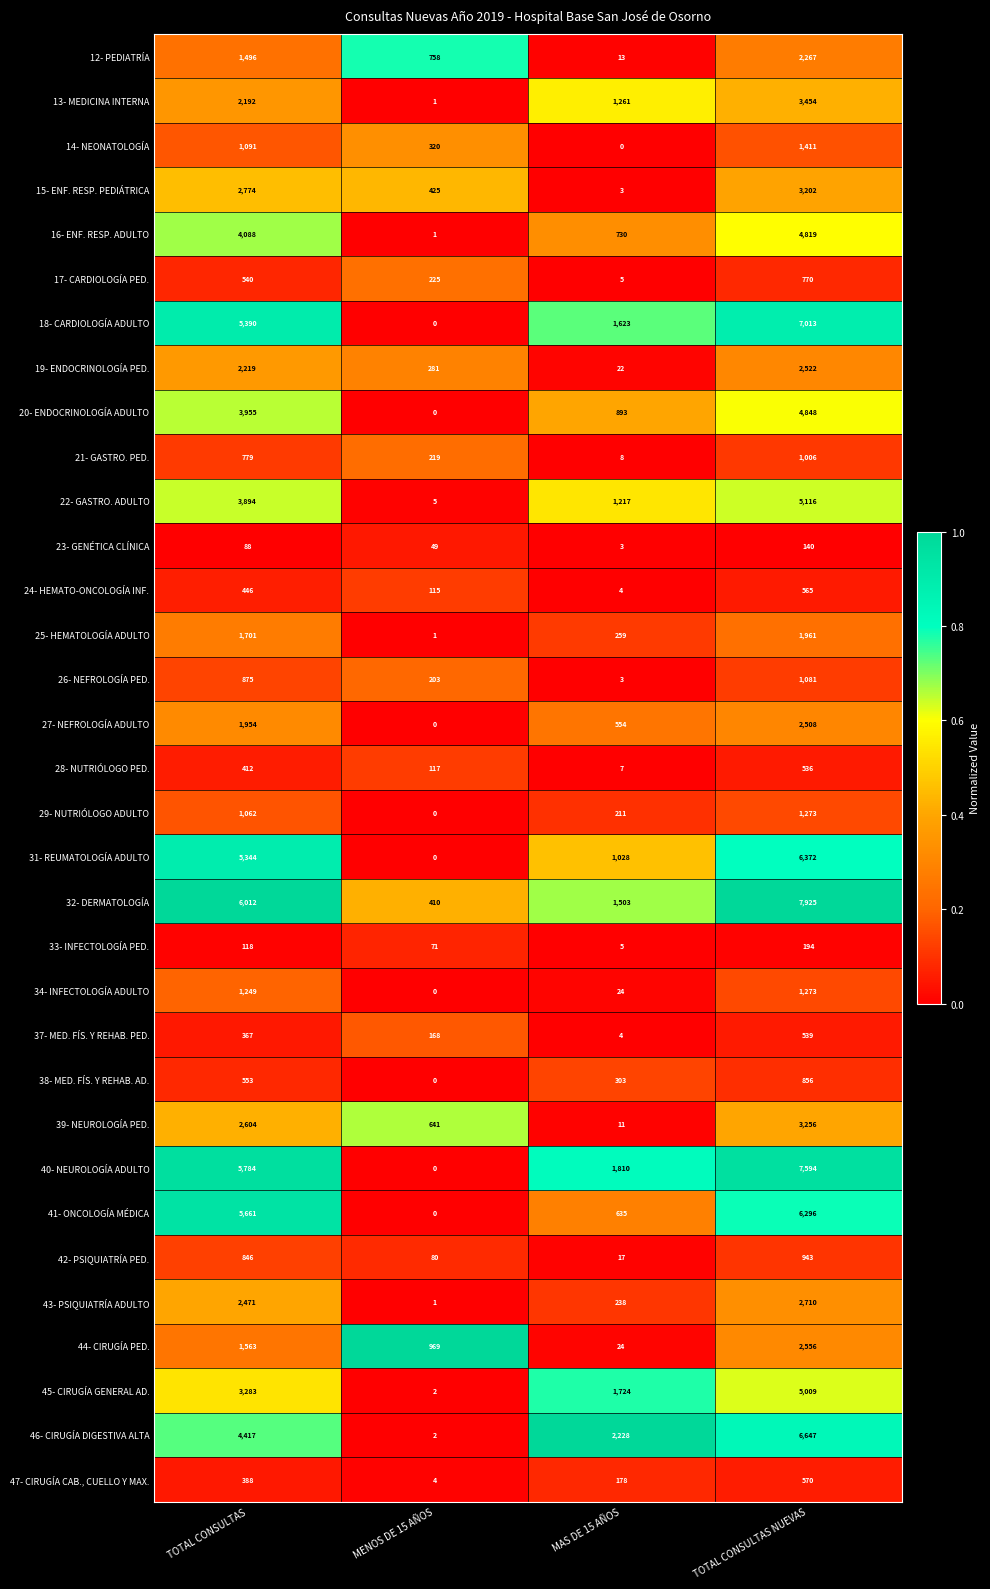

Which label corresponds to the largest value in the chart?

TOTAL CONSULTAS NUEVAS